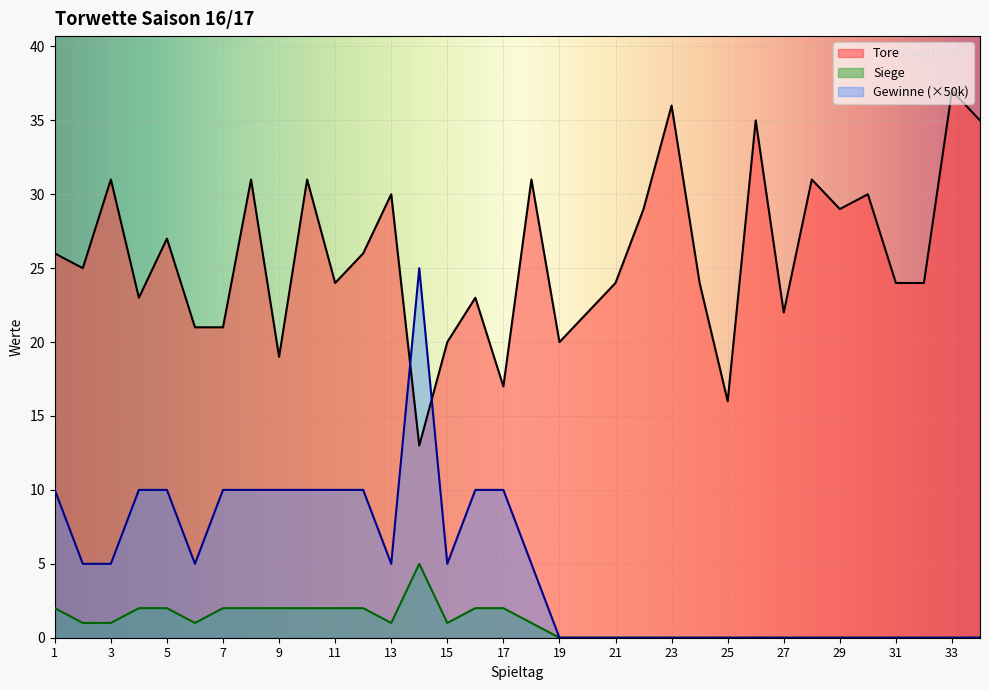

How many lines are shown in the chart?

3